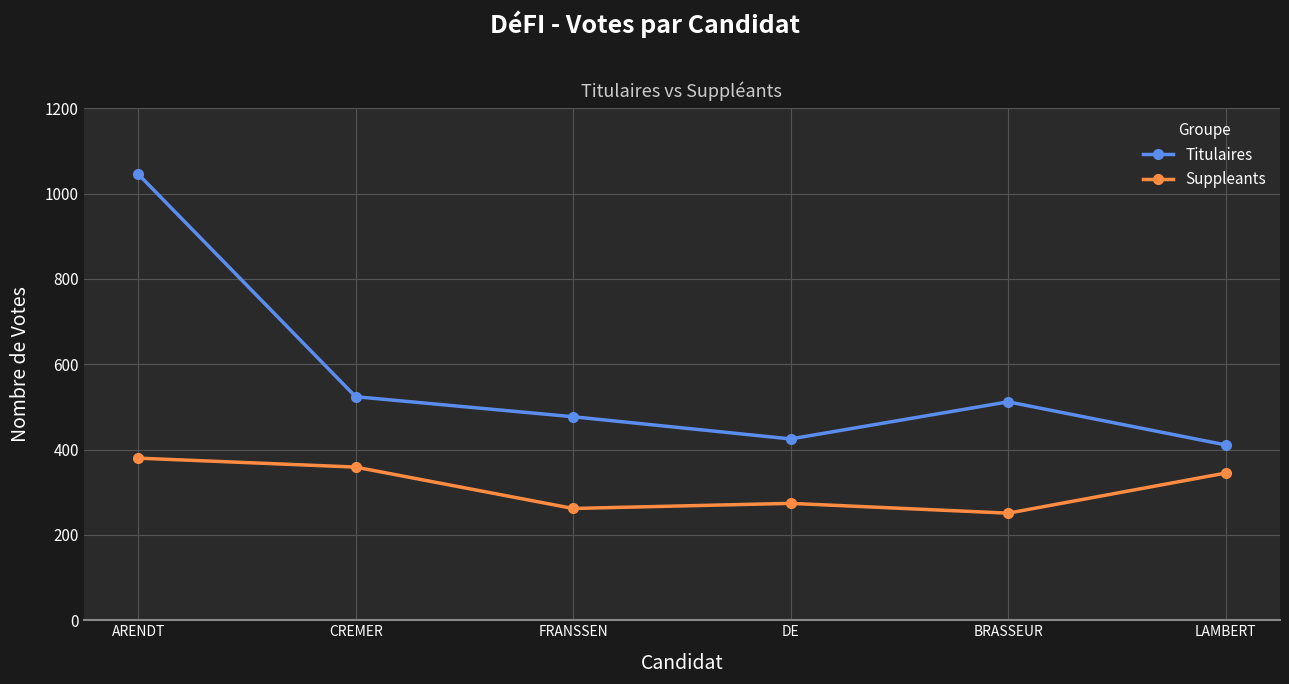

At which label is Titulaires closest to 728?

CREMER